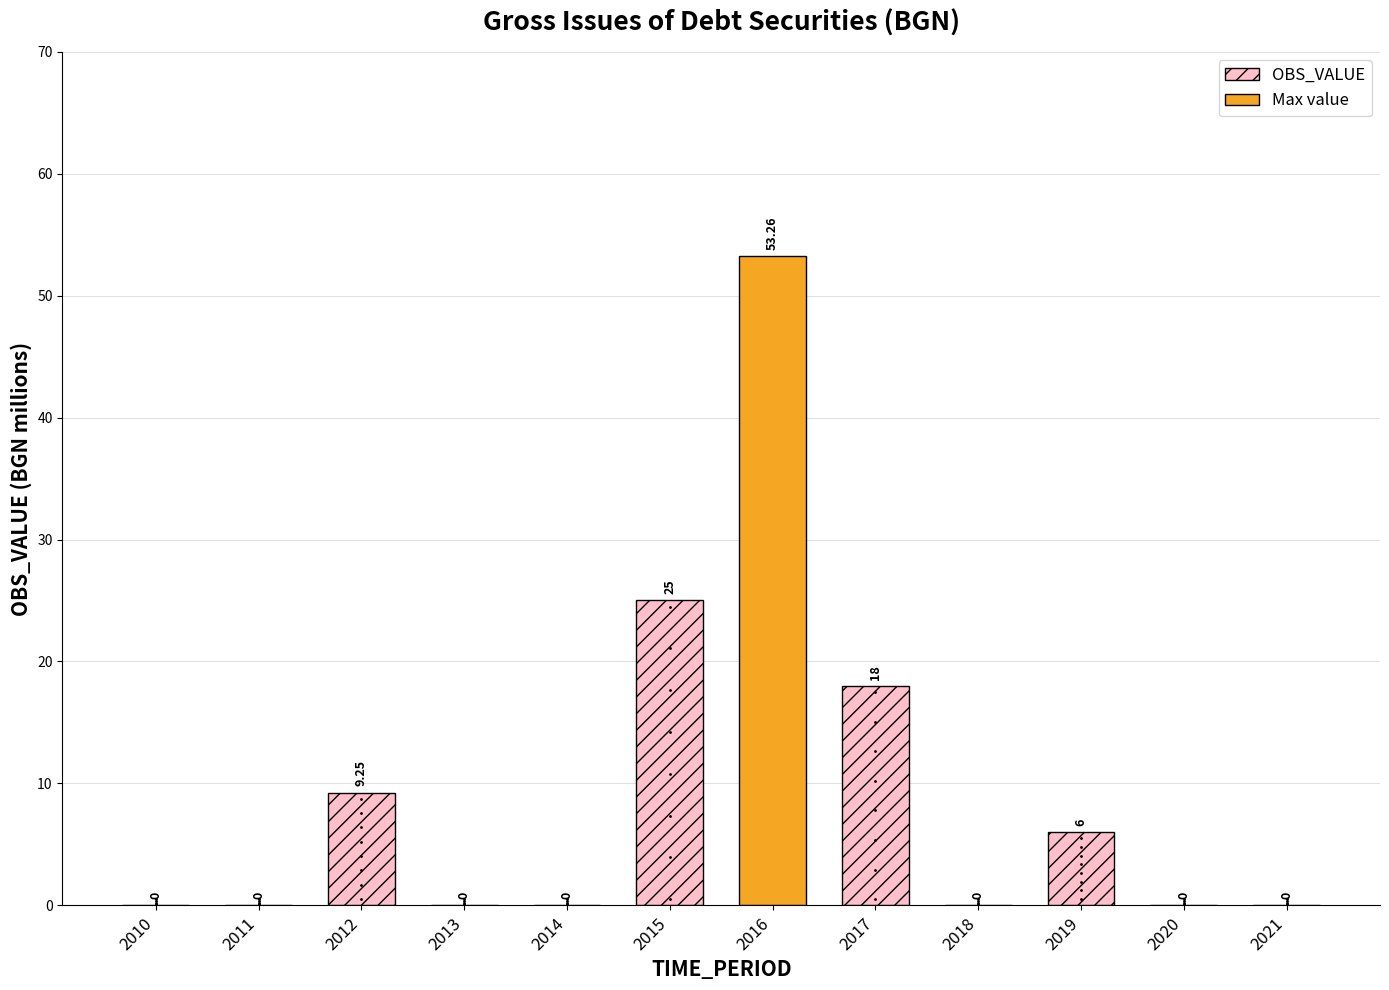

Which has a higher value, 2017 or 2016?

2016